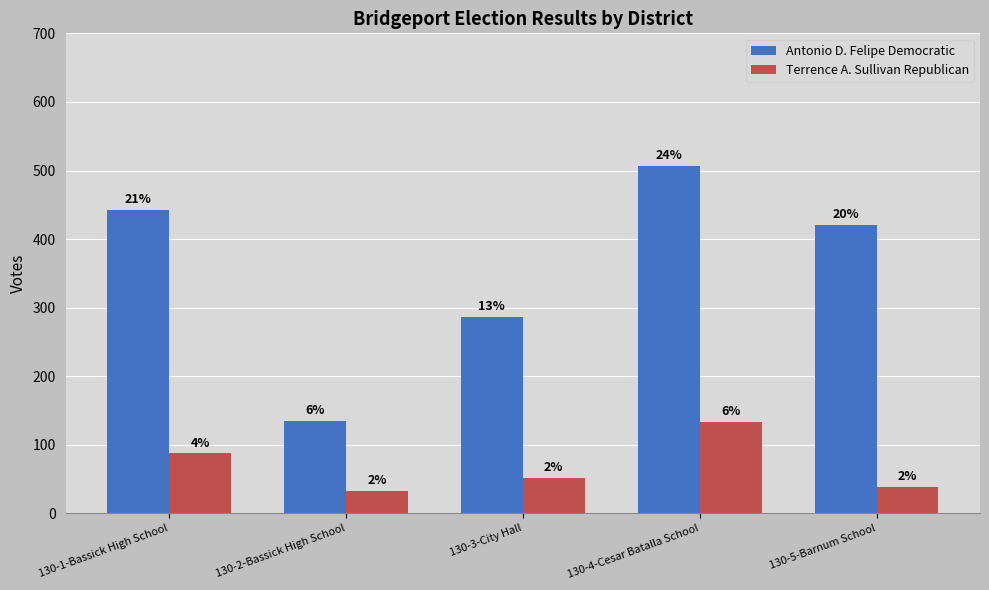

Reading left to right, what are all the values shown in this chart?

Antonio D. Felipe Democratic: 130-1-Bassick High School=443	130-2-Bassick High School=135	130-3-City Hall=287	130-4-Cesar Batalla School=507	130-5-Barnum School=421
Terrence A. Sullivan Republican: 130-1-Bassick High School=88	130-2-Bassick High School=33	130-3-City Hall=52	130-4-Cesar Batalla School=134	130-5-Barnum School=39